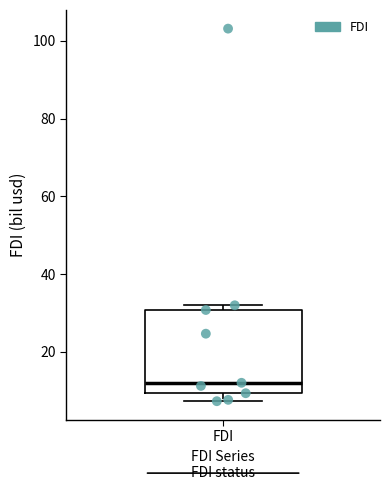

Where does the median line of the box for FDI sit on the y-axis? The values are not printed on the chart, so give them approximately, as read against the axis.

12